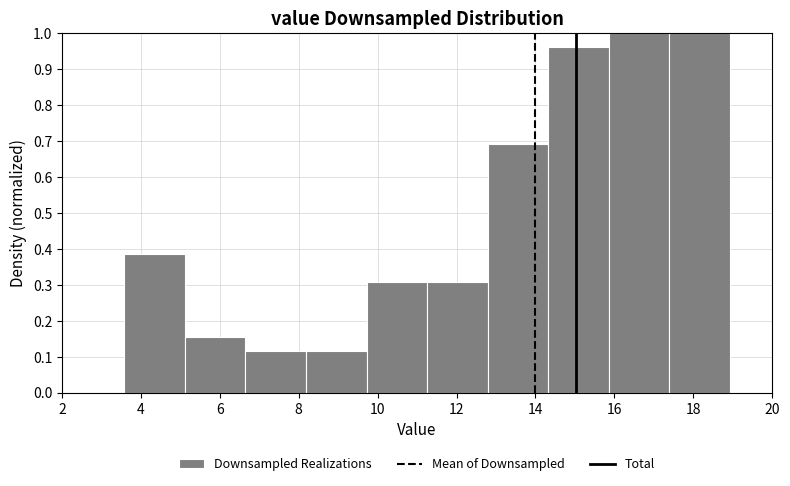

What is the height of the bar covering 17.4 to 19.0 on the x-axis? Neither the bar edges nor the heights are printed on the chart, so give them approximately, as read against the axes.

1.00